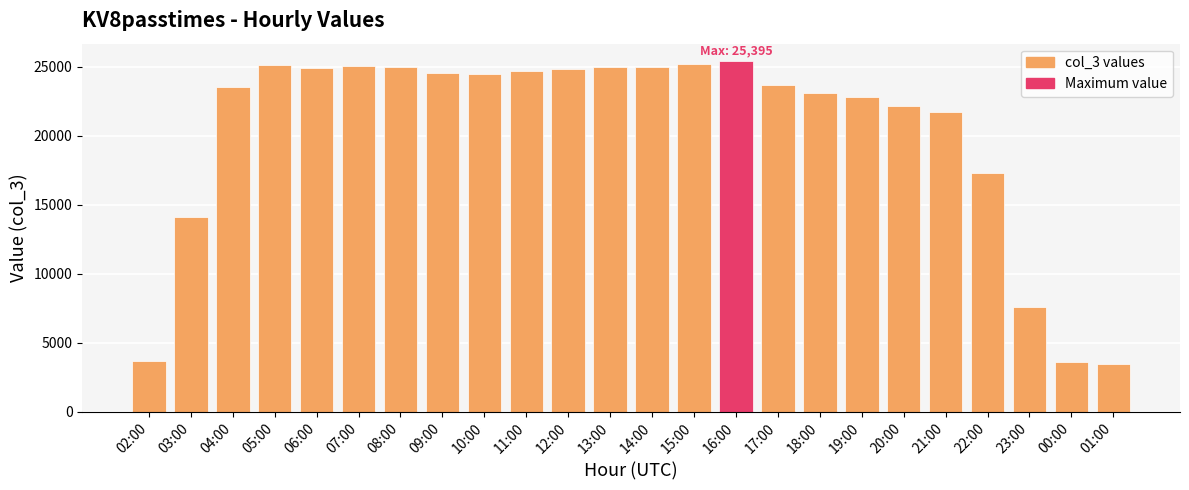

Where is the data nearest to the value 14426?

03:00